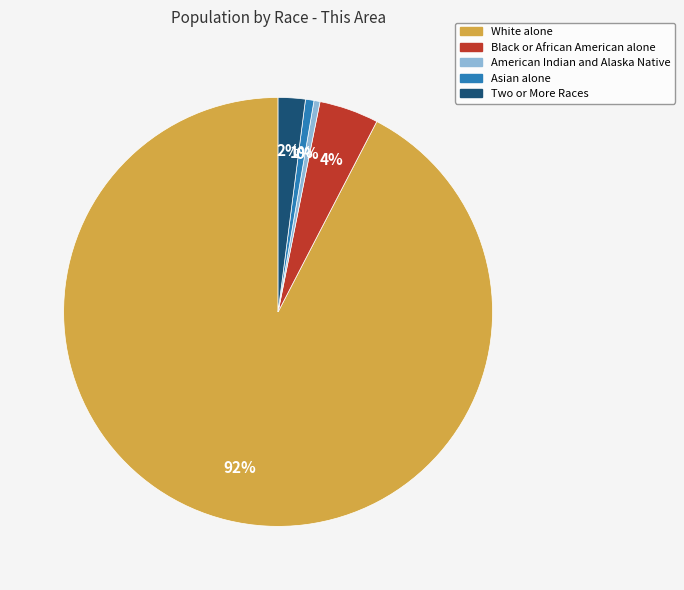

Combined, do American Indian and Alaska Native and Two or More Races account for over 50%?

No